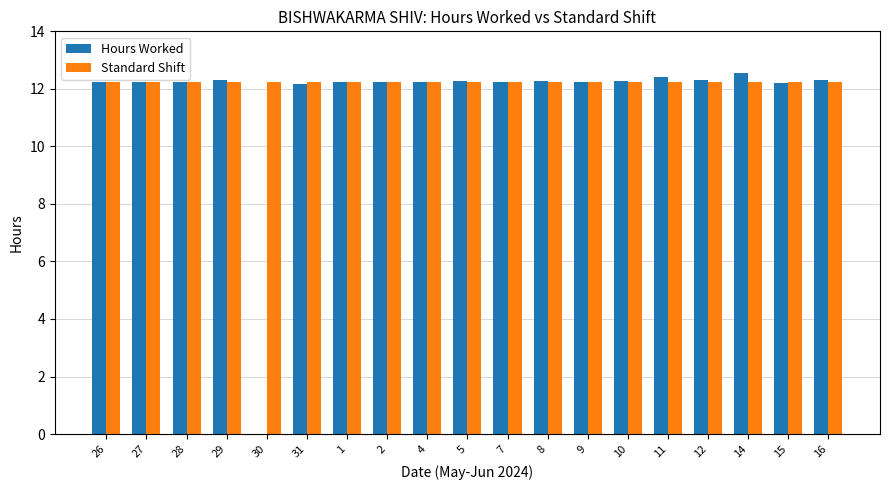

Which series has the largest total across all categories?

Standard Shift